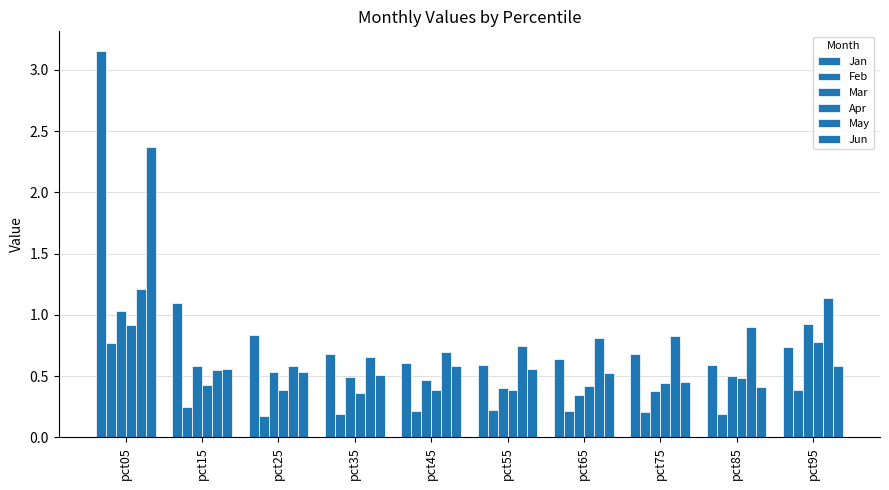

What is the sum of the Jan values at pct15 and pct85?

1.7